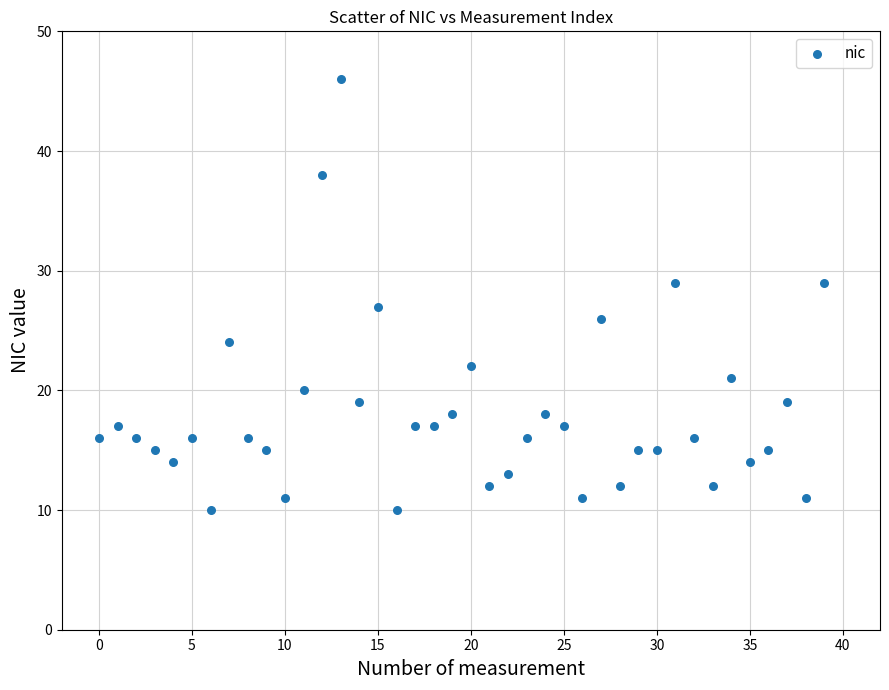

What is the range of Y values (max minus min)?

36